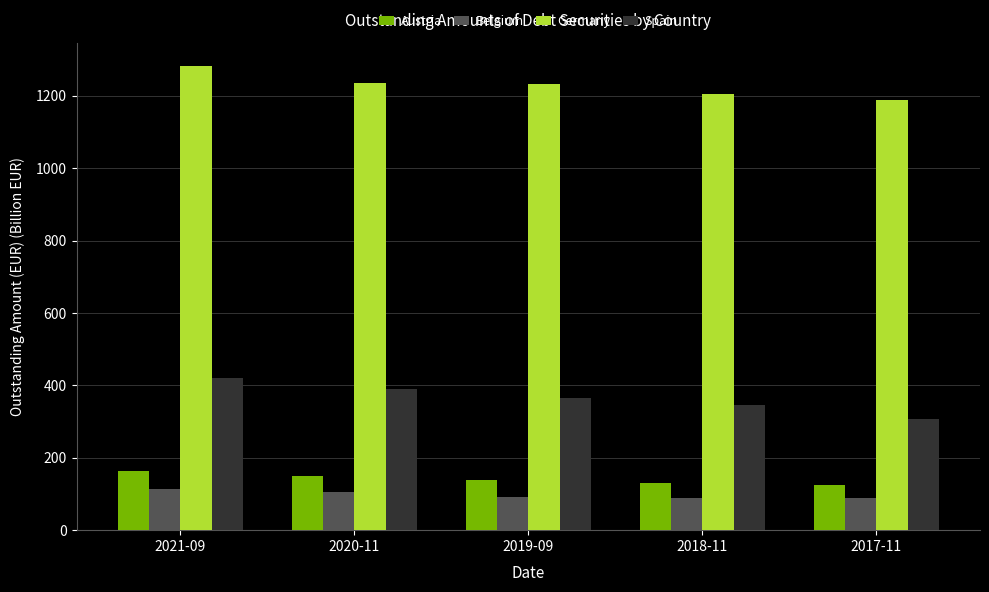

The value of Spain at 2019-09 is 365.9. True or false?

True